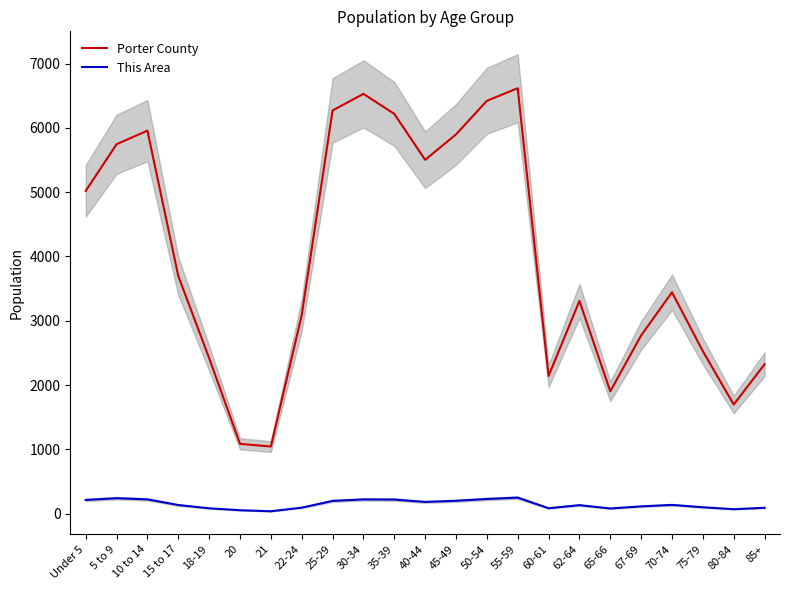

True or false: This Area has more than 0 interior local peaks.

True